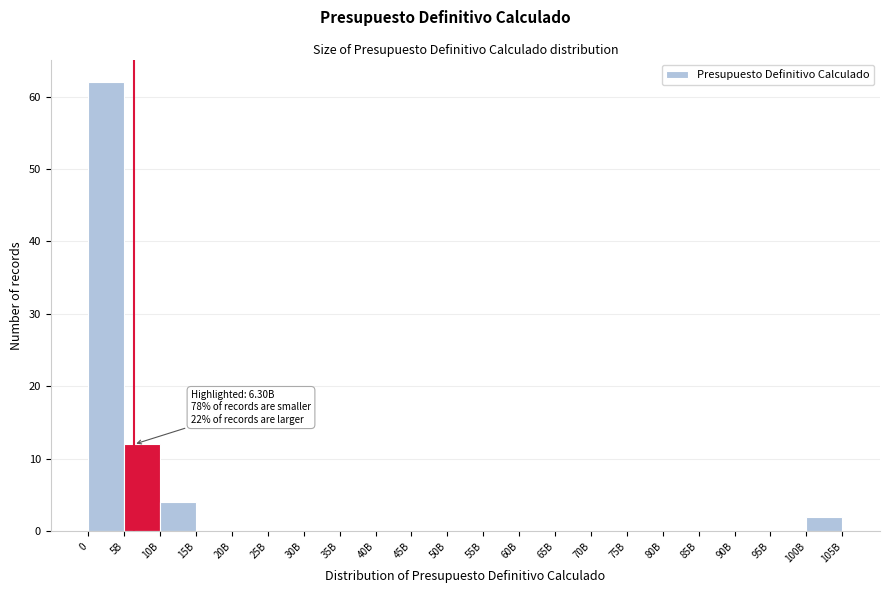

Reading left to right, list all the values displayed in this chart.

0=62	5B=12	10B=4	15B=0	20B=0	25B=0	30B=0	35B=0	40B=0	45B=0	50B=0	55B=0	60B=0	65B=0	70B=0	75B=0	80B=0	85B=0	90B=0	95B=0	100B=2